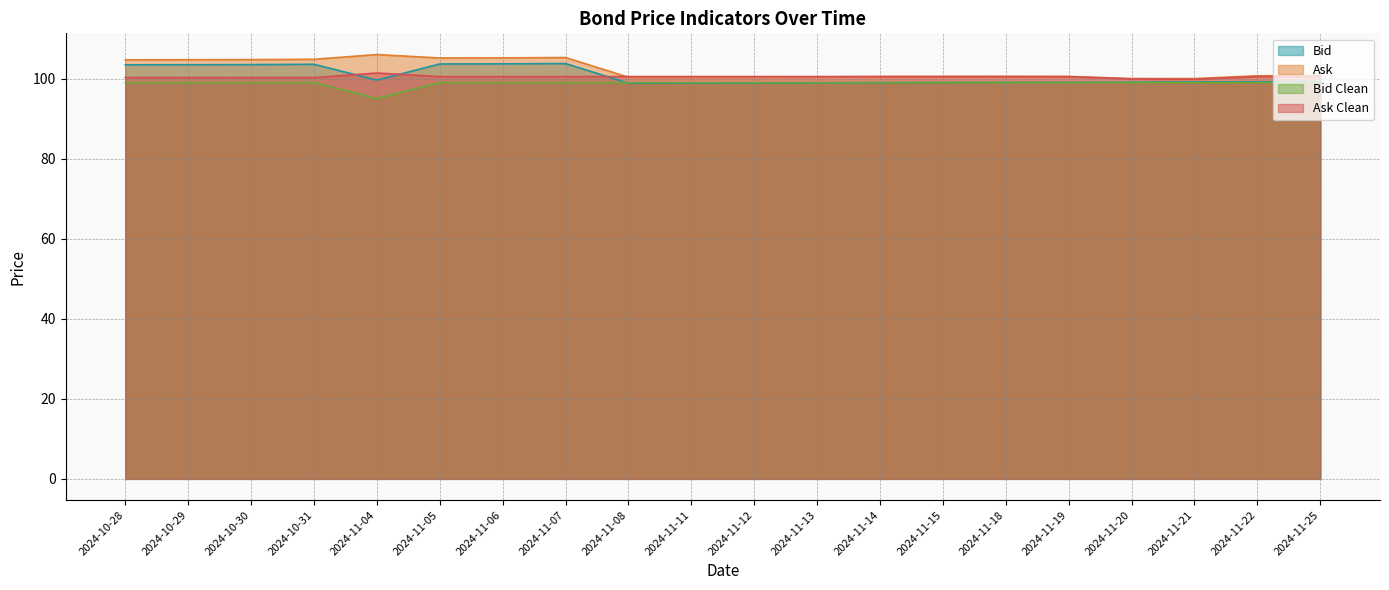

How many categories are shown in the chart?

20